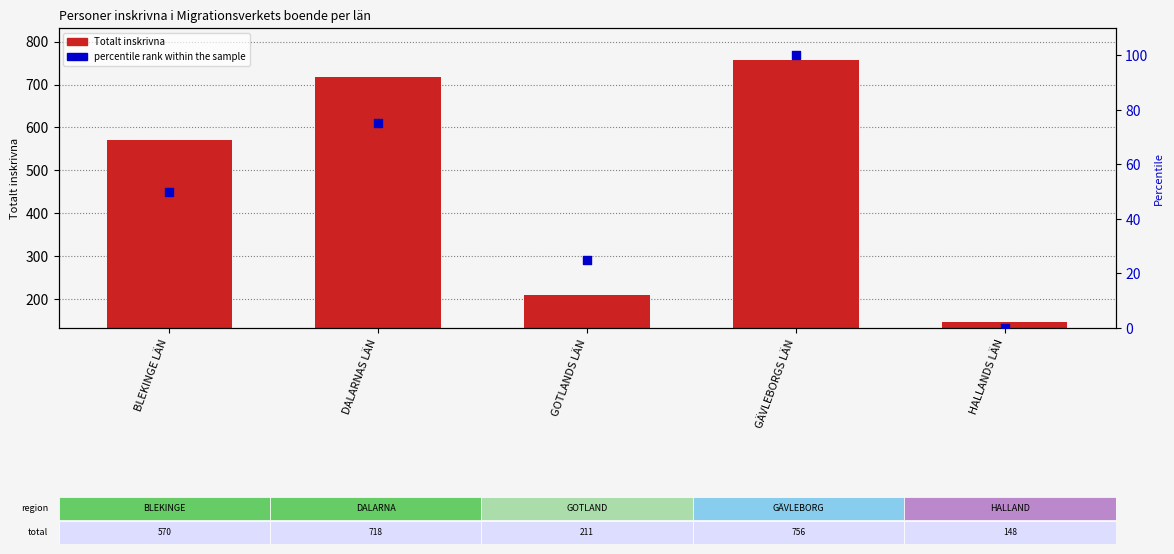

At which category is the sum across all series the highest?

GÄVLEBORGS LÄN